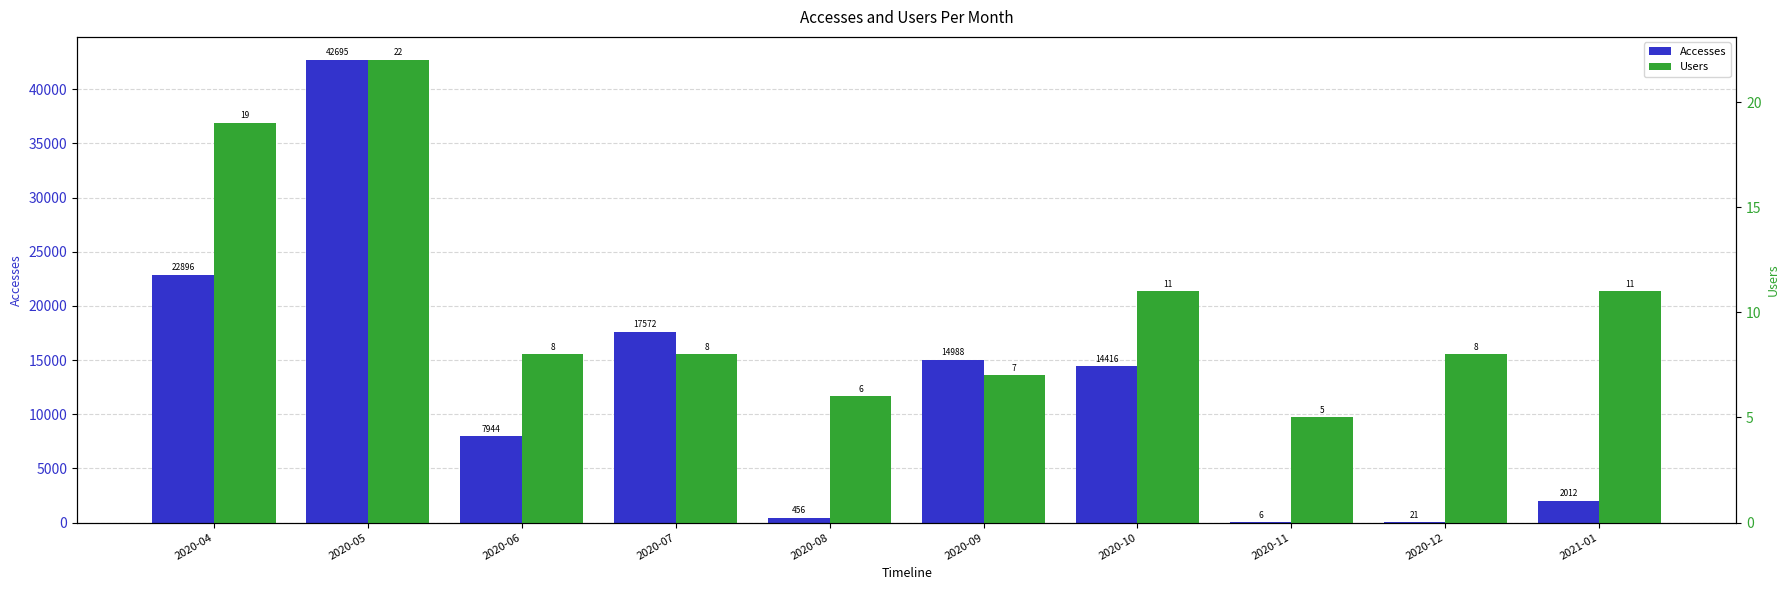

At which label does Users reach its minimum?

2020-11